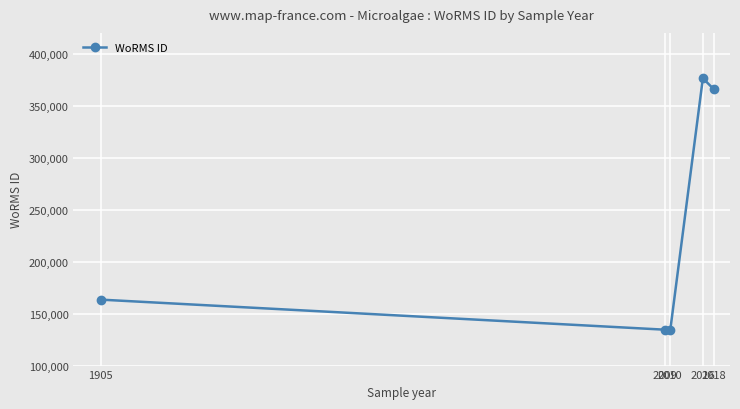

How many values are below 163447?

2